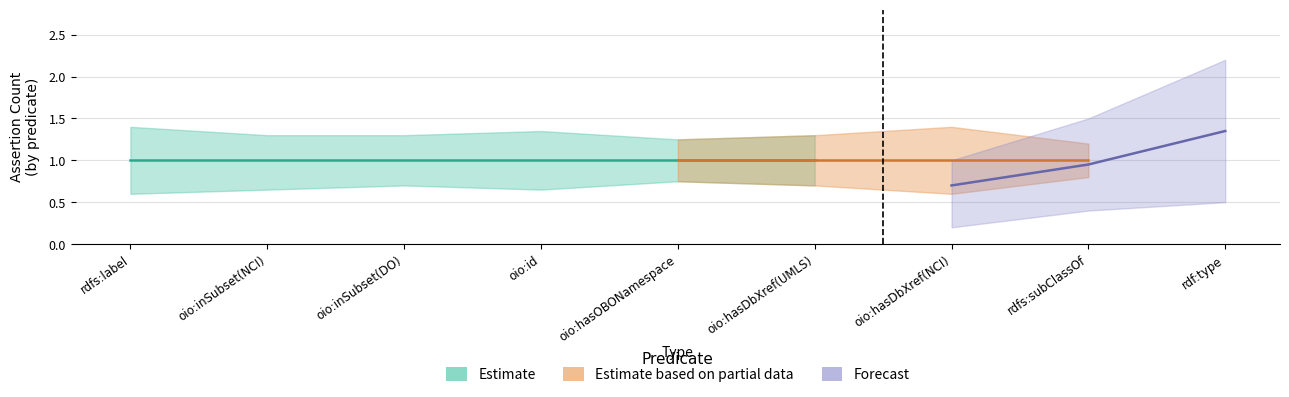

Is it true that Estimate equals 1 at oio:hasDbXref(UMLS)?

True